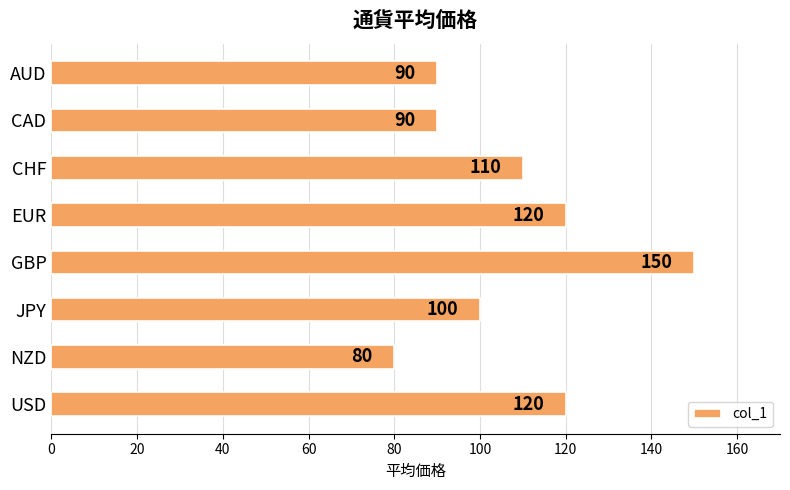

How many bars are there in total?

8